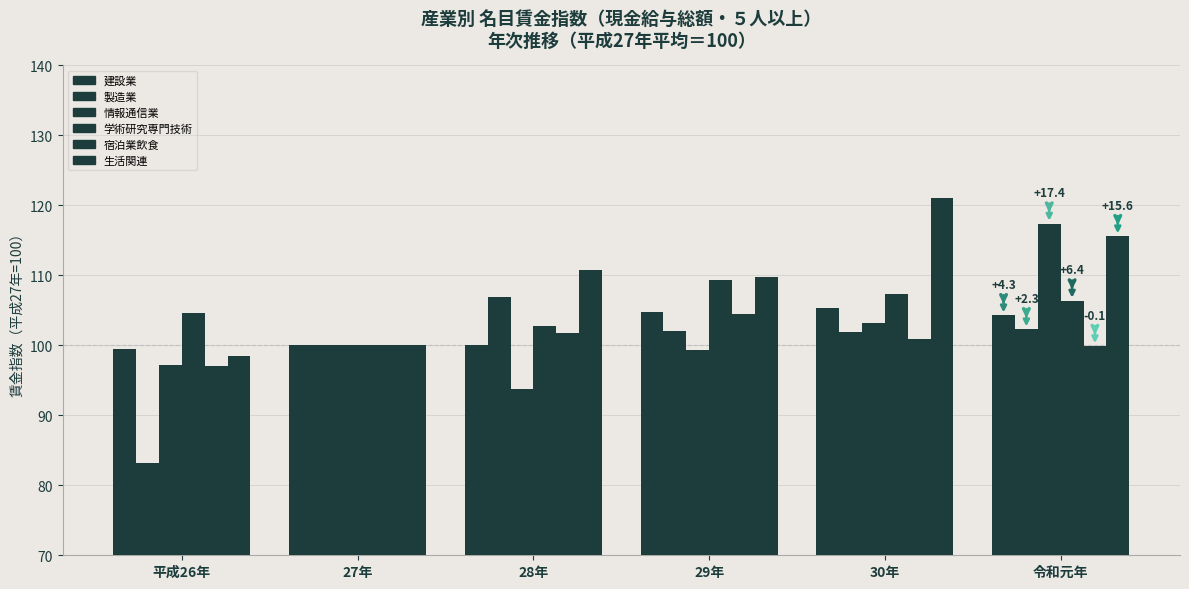

How many bars are there in total?

36